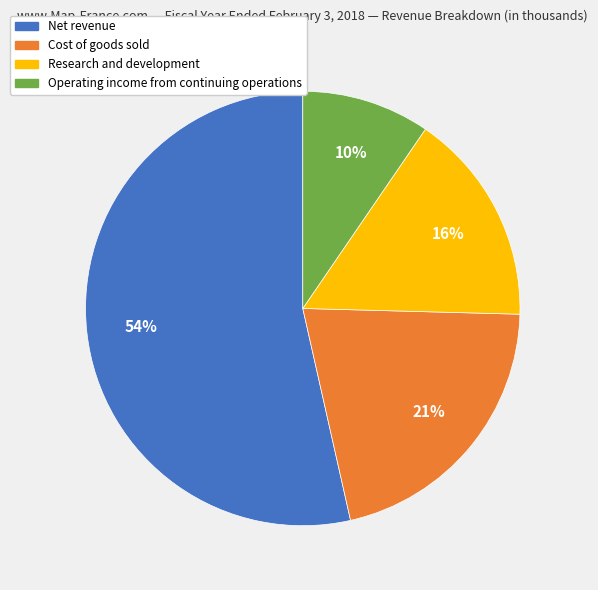

Between Net revenue and Operating income from continuing operations, which is larger?

Net revenue